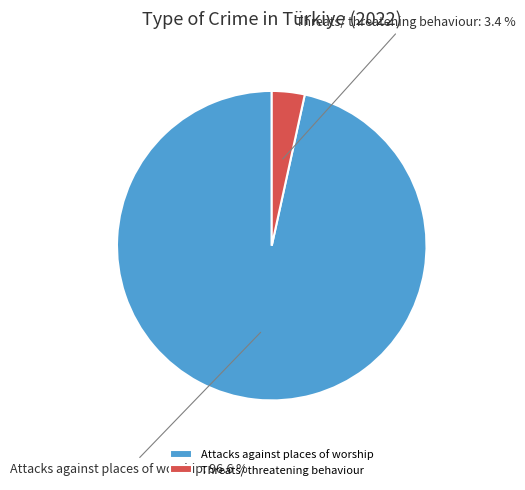

Between Attacks against places of worship and Threats/ threatening behaviour, which is larger?

Attacks against places of worship